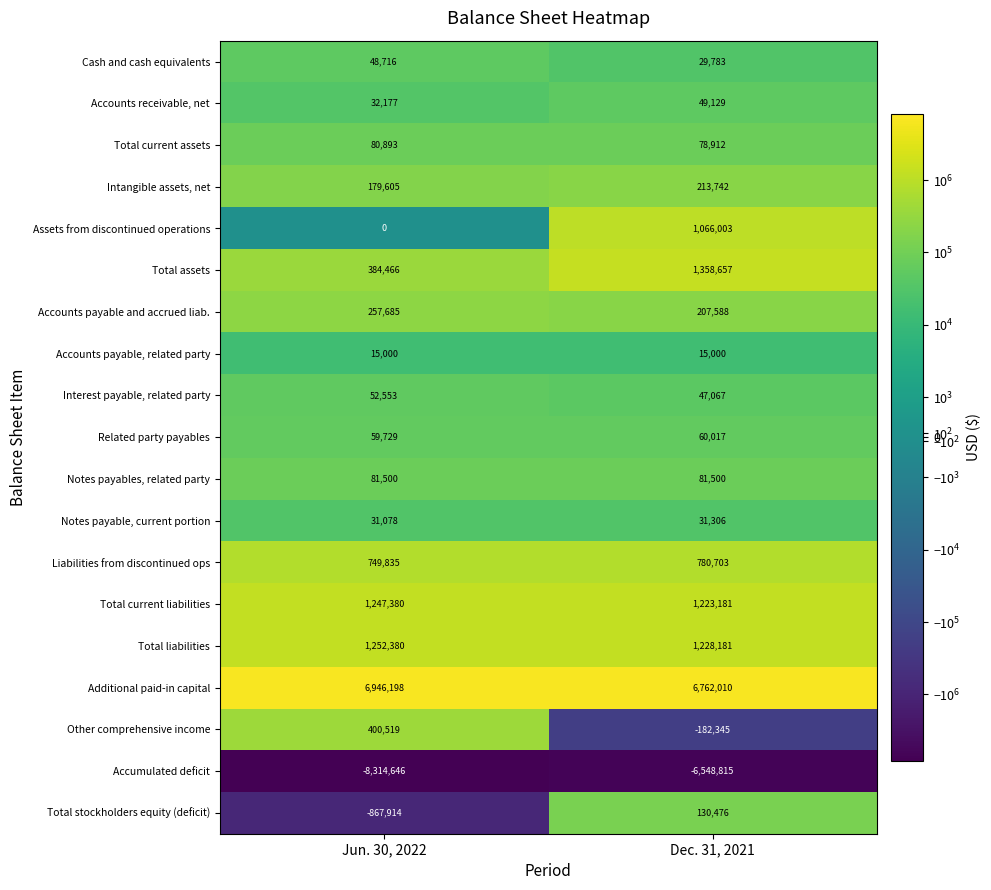

Which series has the widest spread of values?

Accumulated deficit